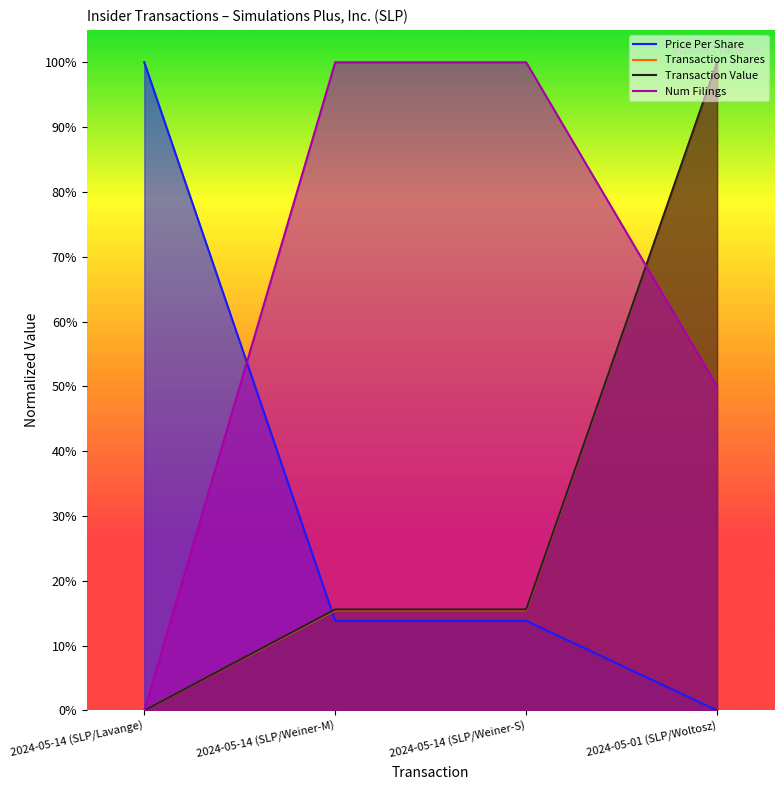

At 2024-05-01 (SLP/Woltosz), list the series in order from smallest to largest.

Price Per Share, Num Filings, Transaction Shares, Transaction Value